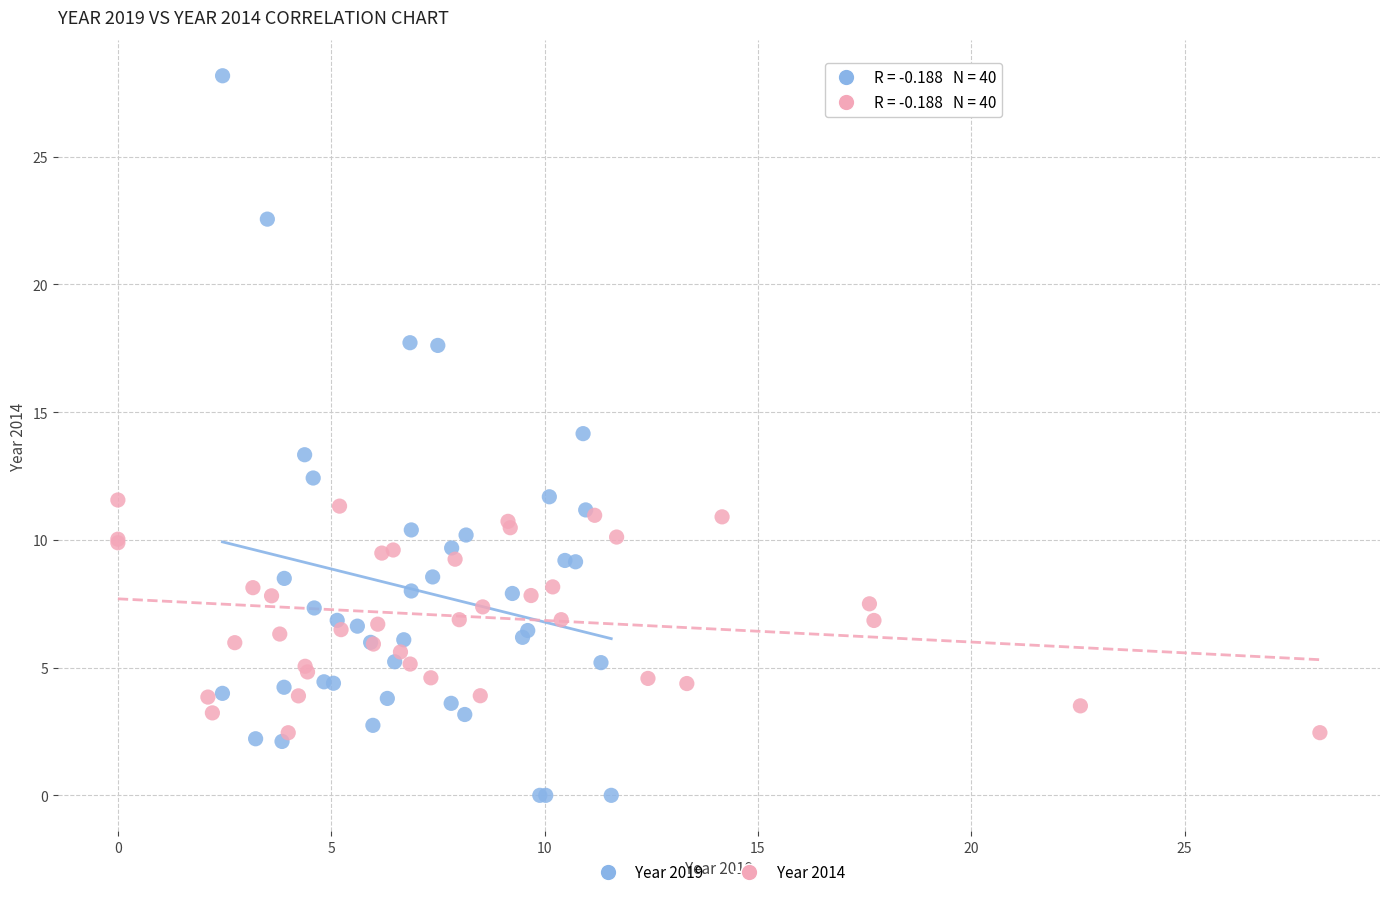

Which series reaches the minimum Y coordinate?

Year 2019